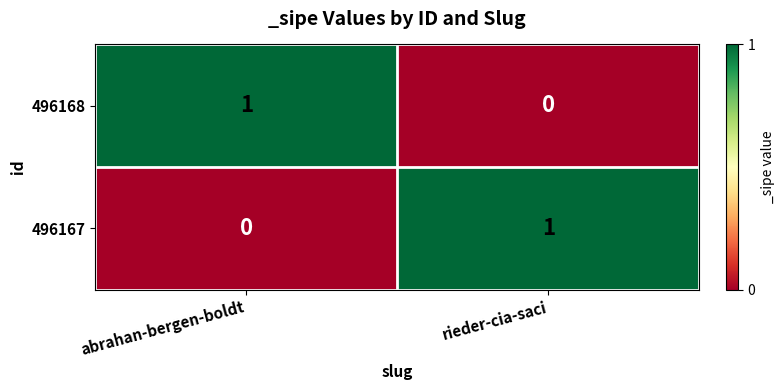

At abrahan-bergen-boldt, list the series in order from smallest to largest.

496167, 496168